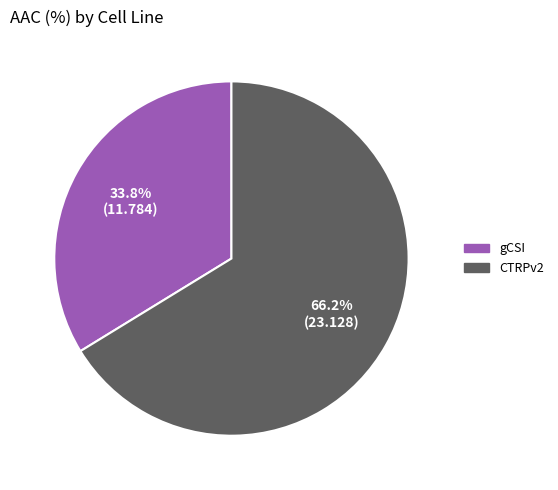

What is the smallest slice in the pie chart?

gCSI